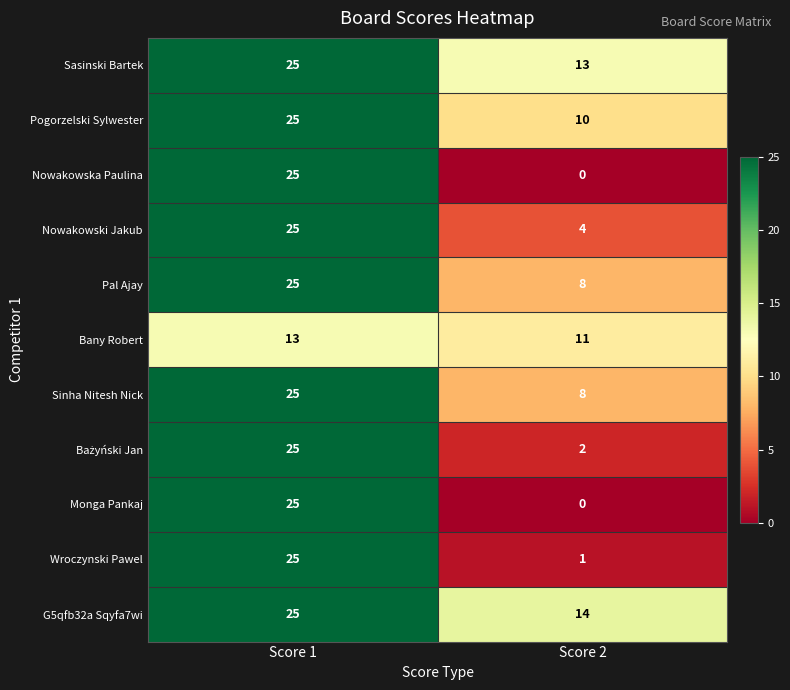

What value does the Pogorzelski Sylwester series have at Score 1, to the nearest 5?

25